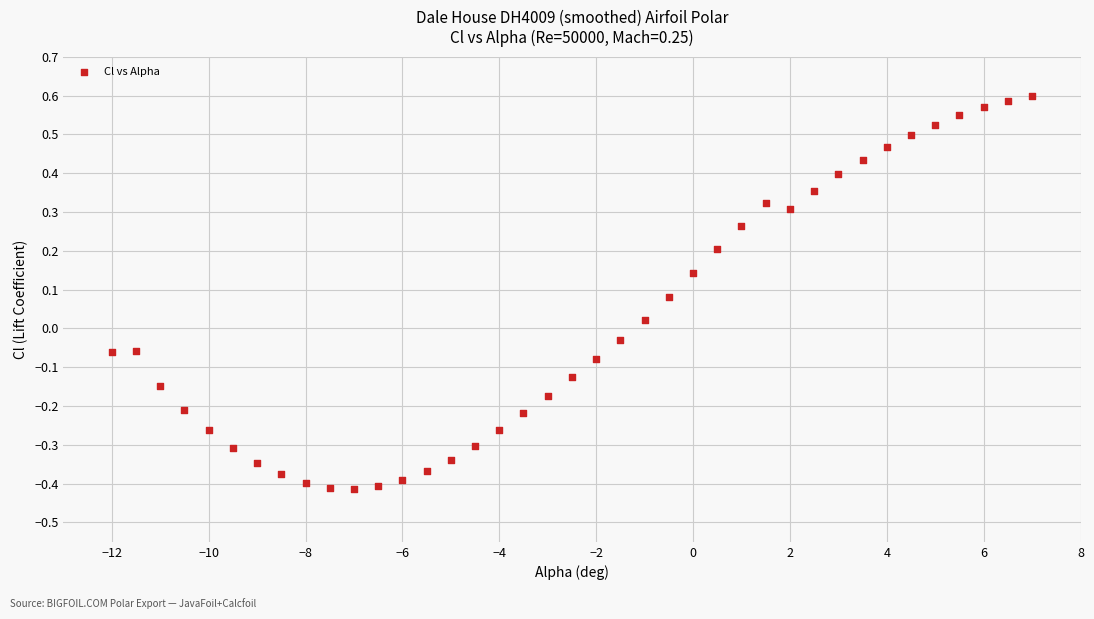

What is the range of Y values (max minus min)?

1.0